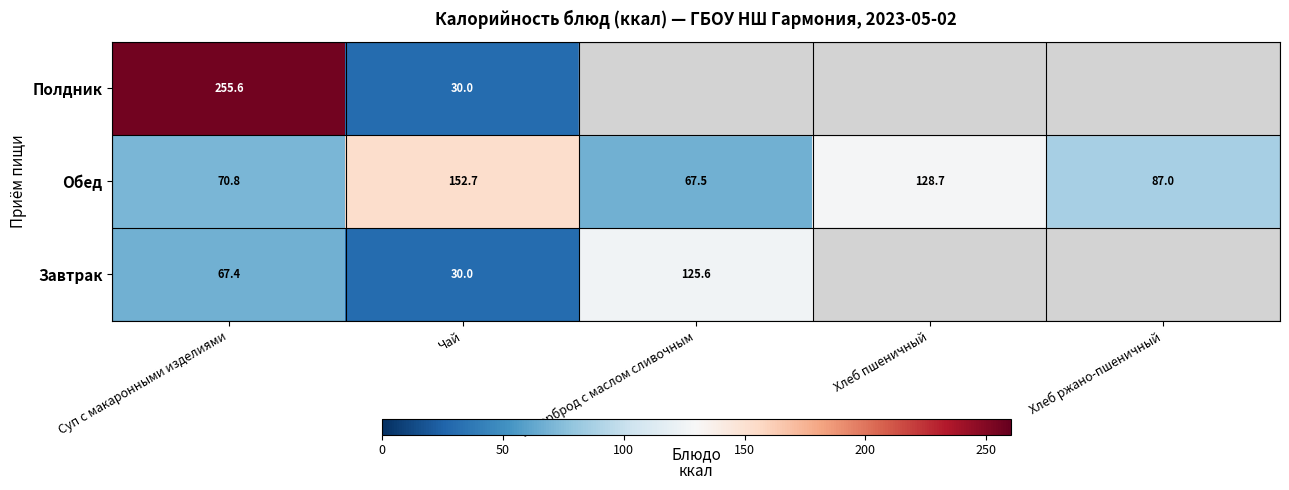

Between Суп с макаронными изделиями and Чай, which series saw the biggest shift?

Полдник